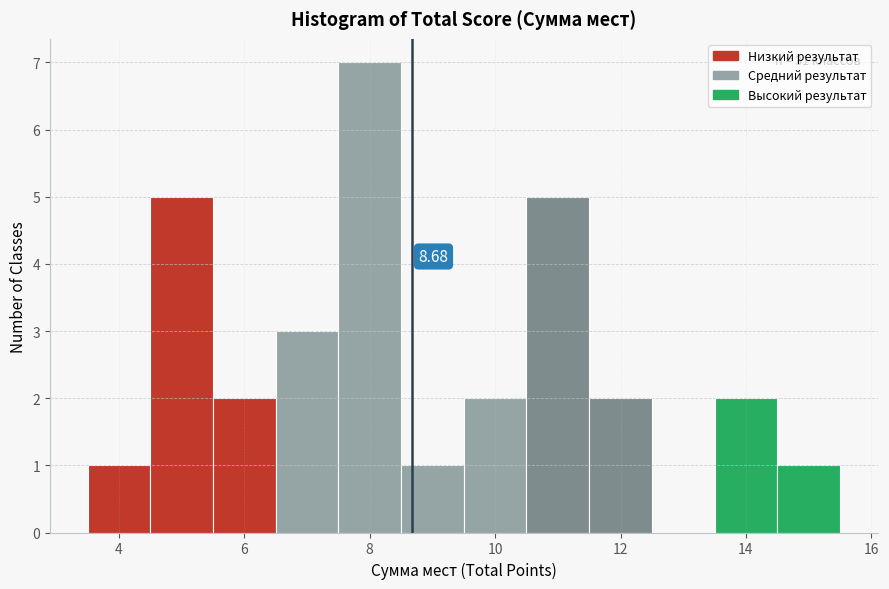

Which range on the x-axis has the tallest bar?

7.5 to 8.5